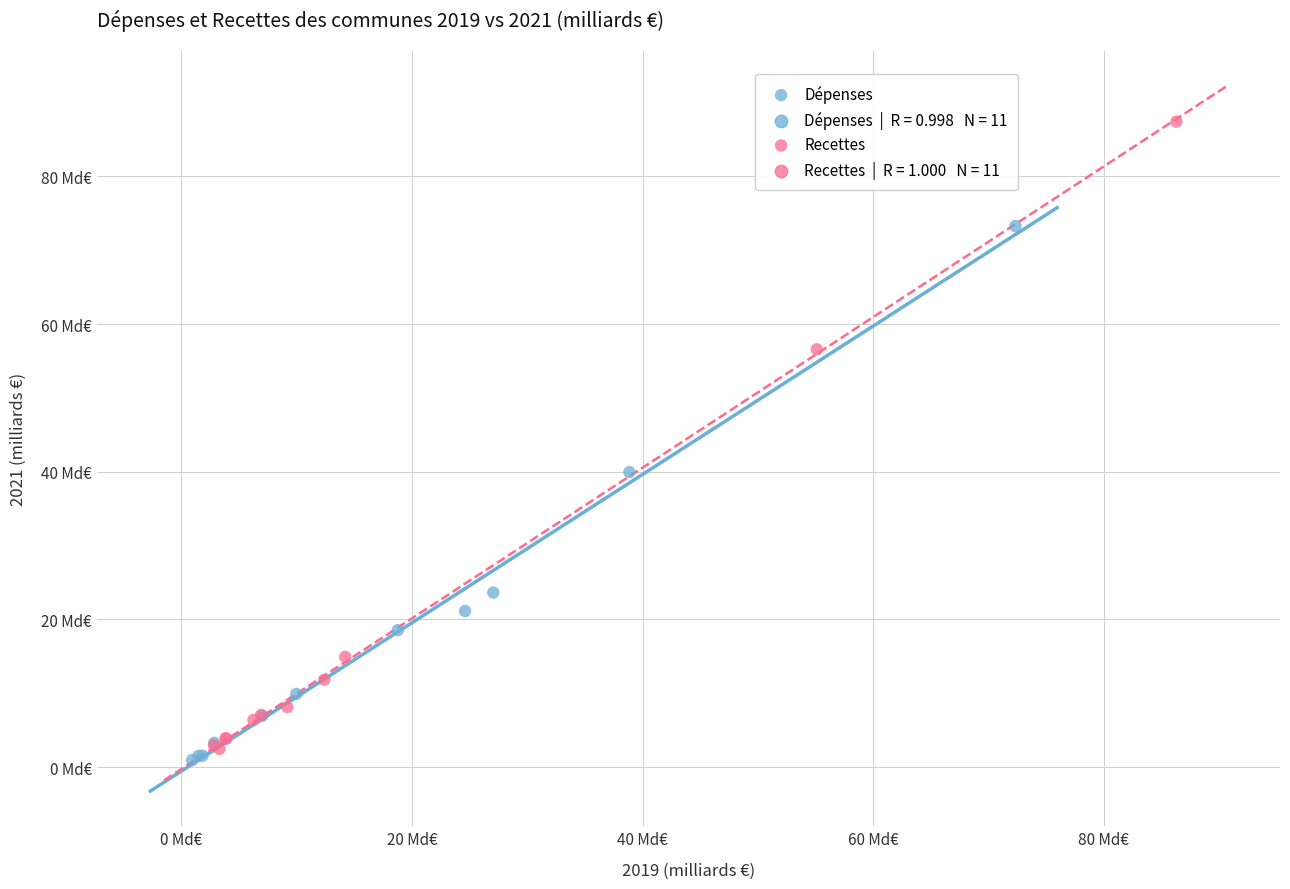

Which series contains the lowest Y value?

Dépenses